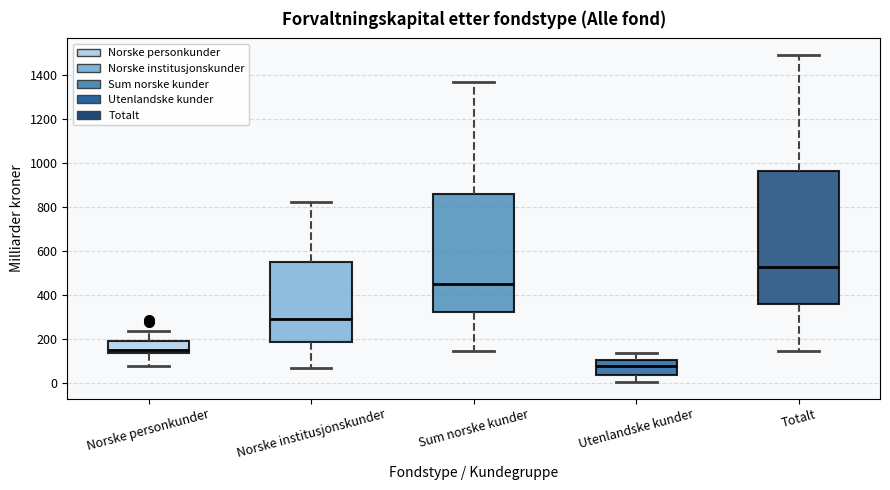

Comparing the boxes themselves (not the whiskers), which one is the tallest?

Totalt